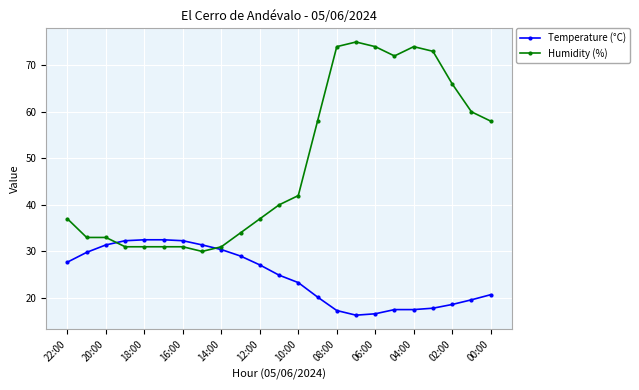

What is the greatest value displayed?

75.0